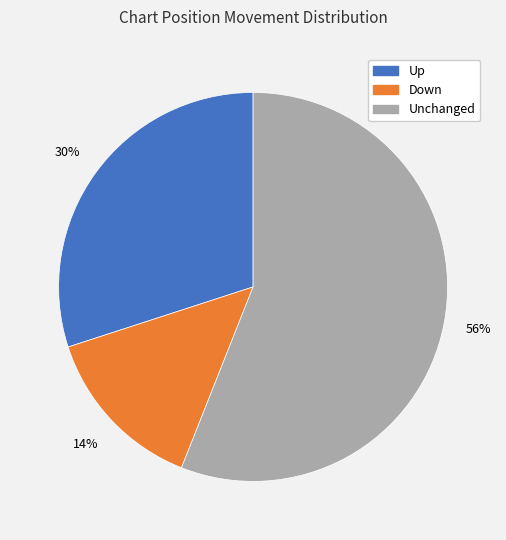

Is there any slice that represents more than half of the pie?

Yes